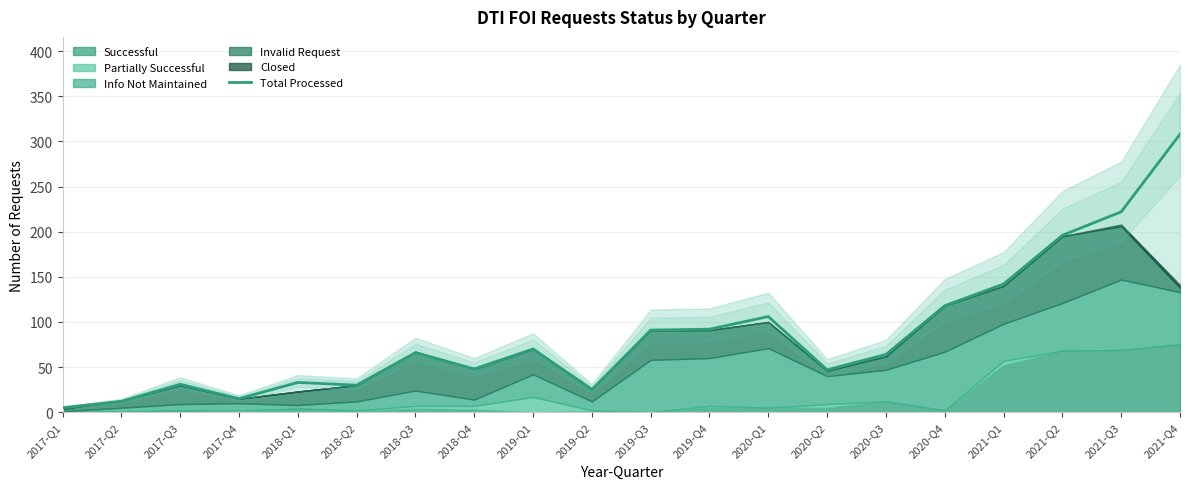

Is it true that the value at 2021-Q1 is 142?

True